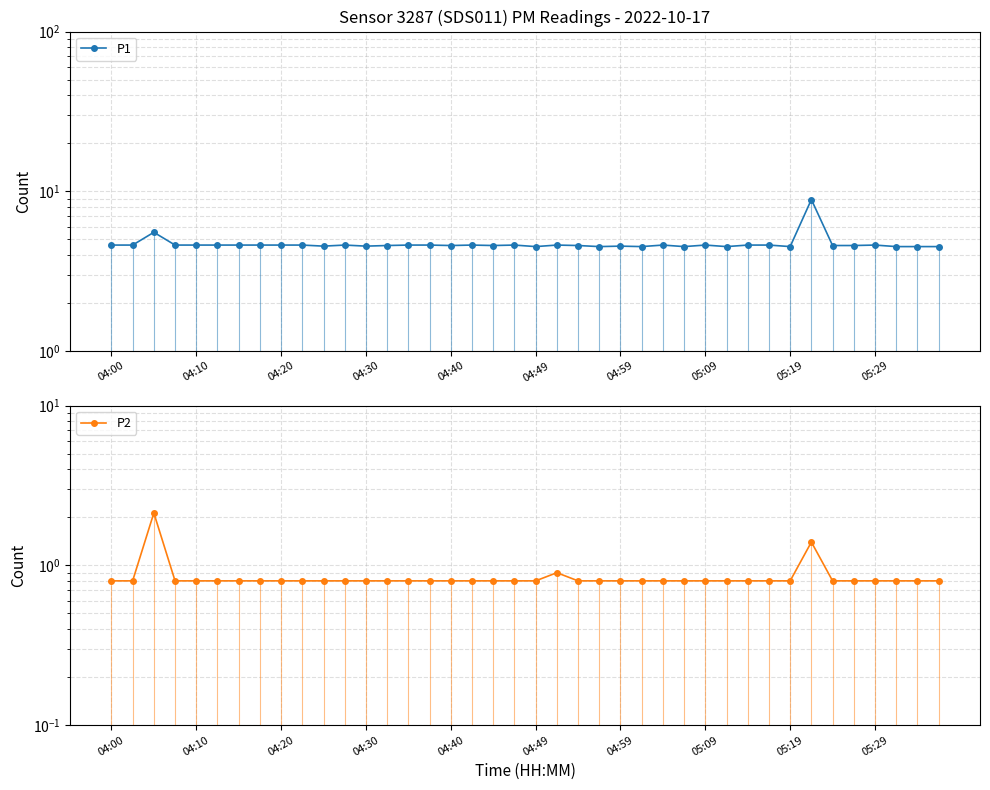

What is the minimum value shown in the chart?

0.8